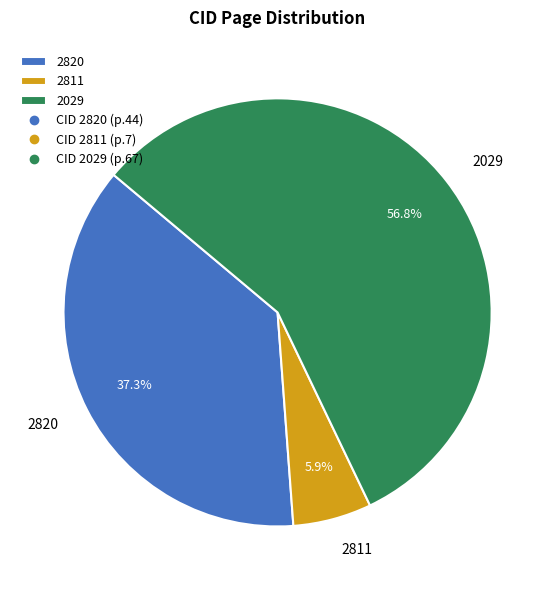

Which has a higher value, 2820 or 2811?

2820